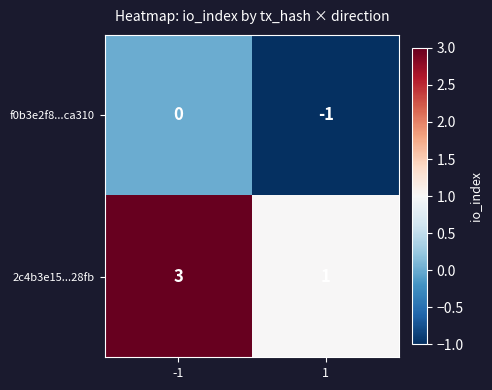

The f0b3e2f8...ca310 series shows 0 at -1. True or false?

True